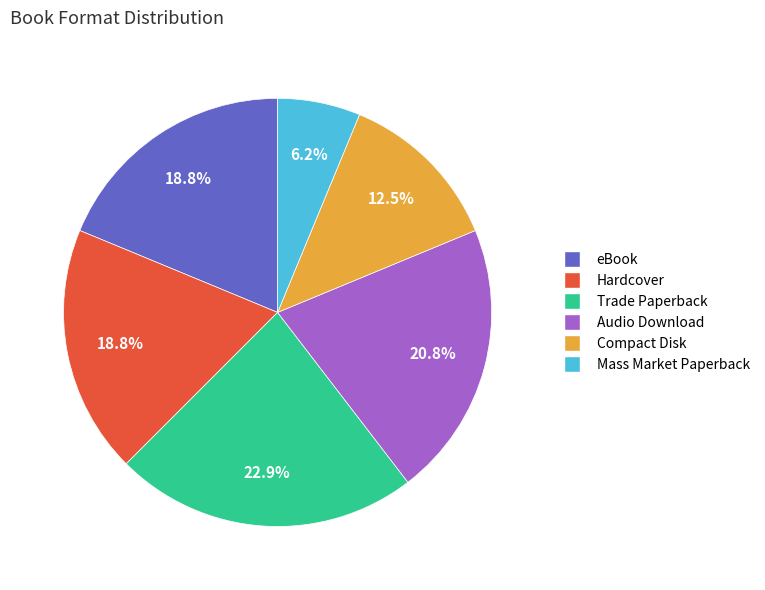

Which slice is the largest?

Trade Paperback